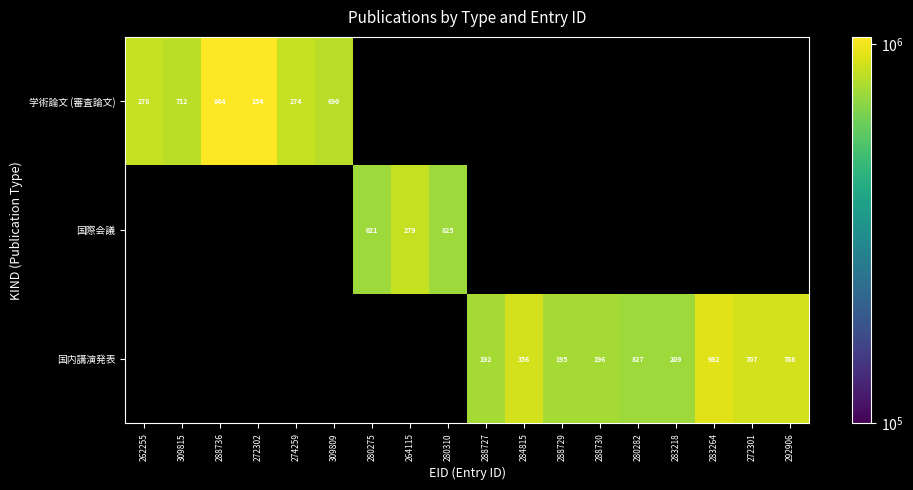

The 学術論文 (審査論文) series shows 844 at 288736. True or false?

True